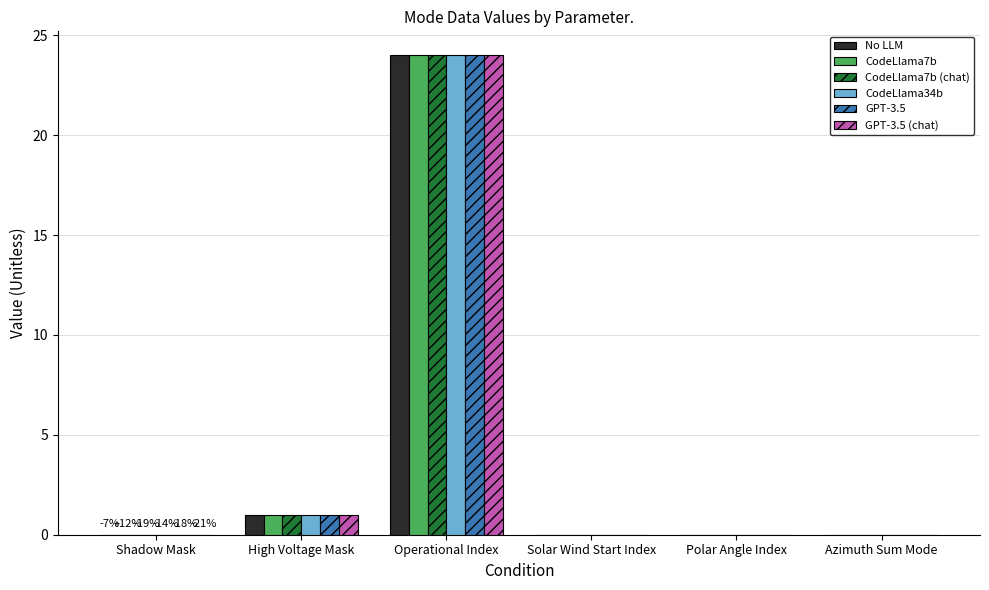

What is the maximum value shown in the chart?

24